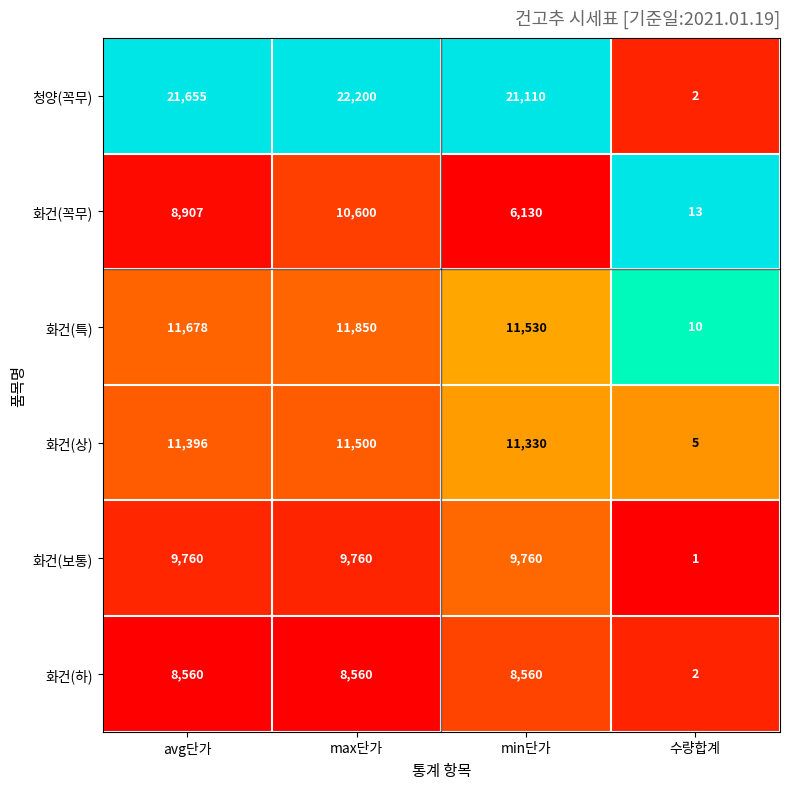

At which category is the sum across all series the highest?

max단가